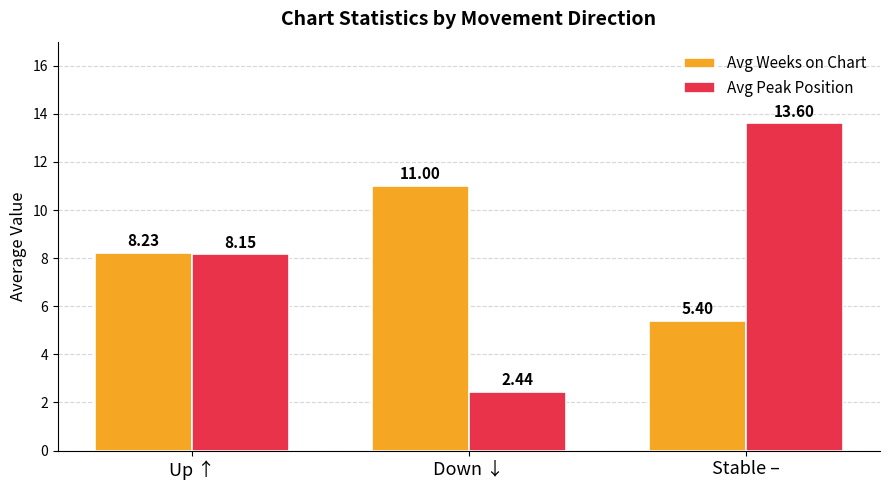

What position from the left is Down ↓?

2